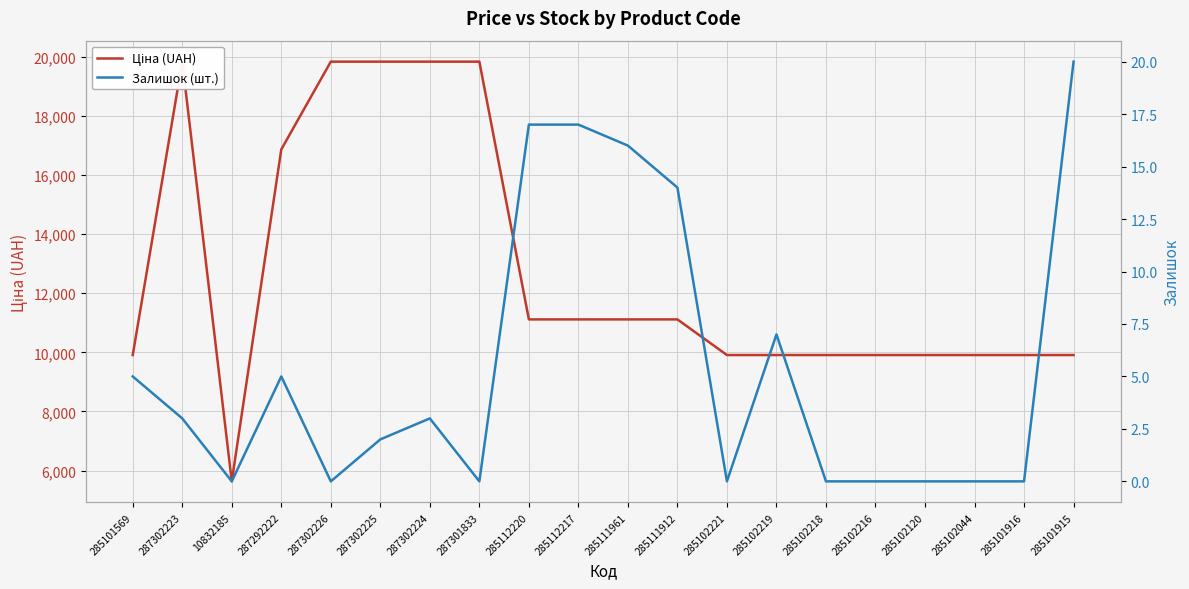

What is the difference between the maximum and minimum values in the Залишок (шт.) series?

20.0